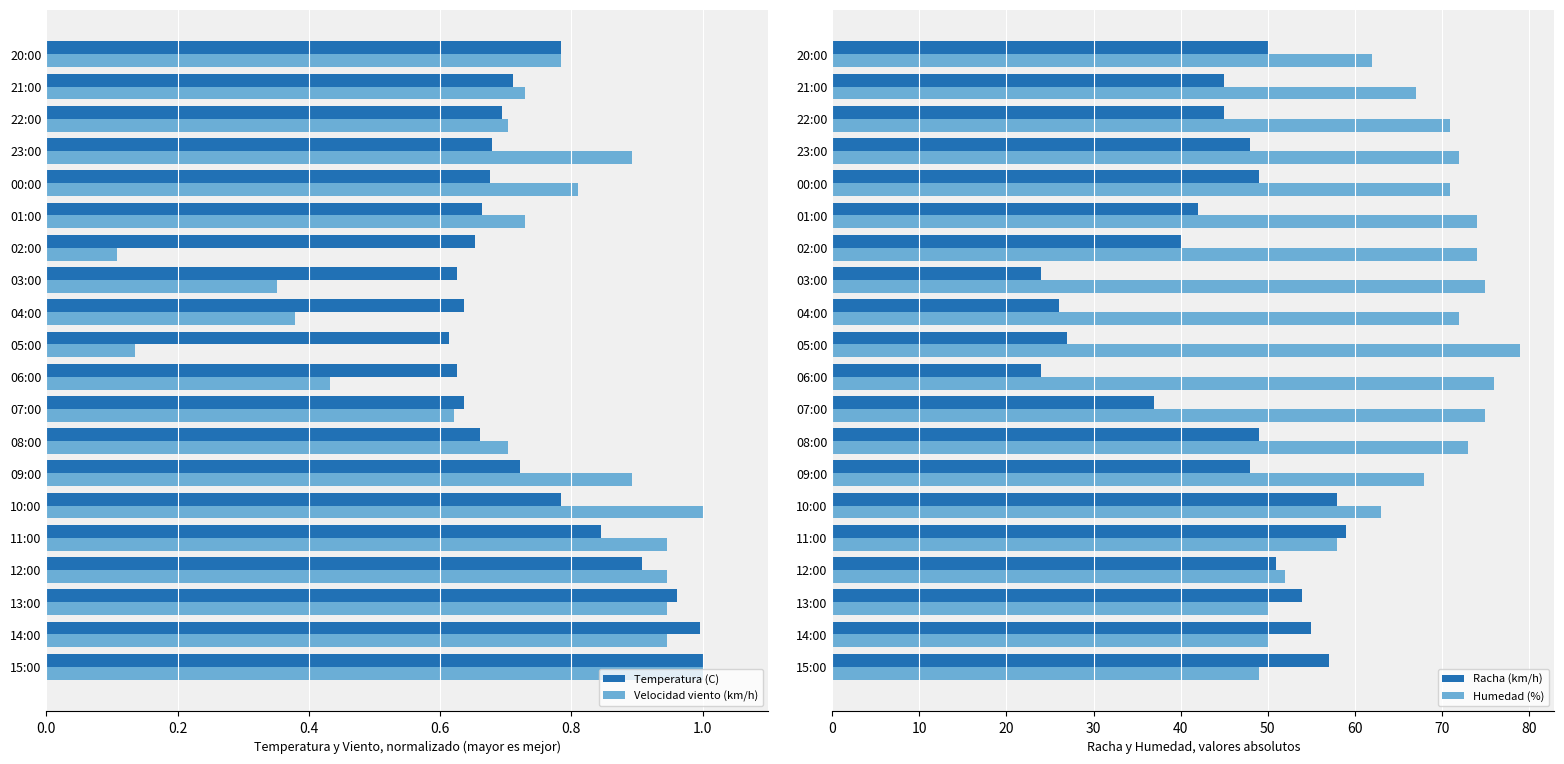

What are all the series names shown in the legend?

Temperatura (C), Velocidad viento (km/h), Racha (km/h), Humedad (%)